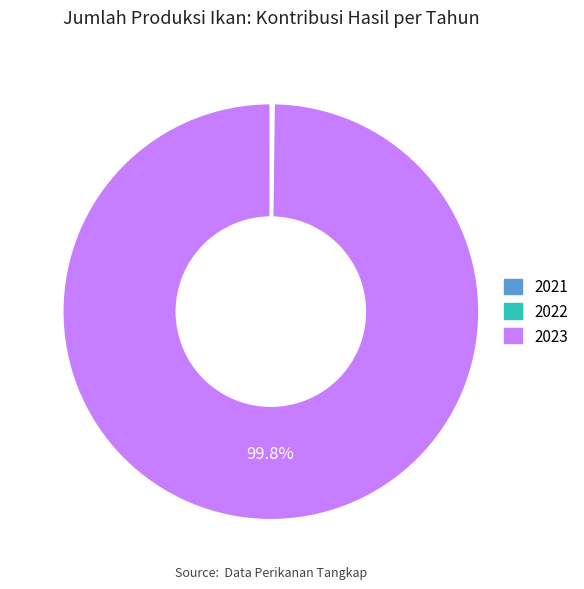

What is the majority slice?

2023